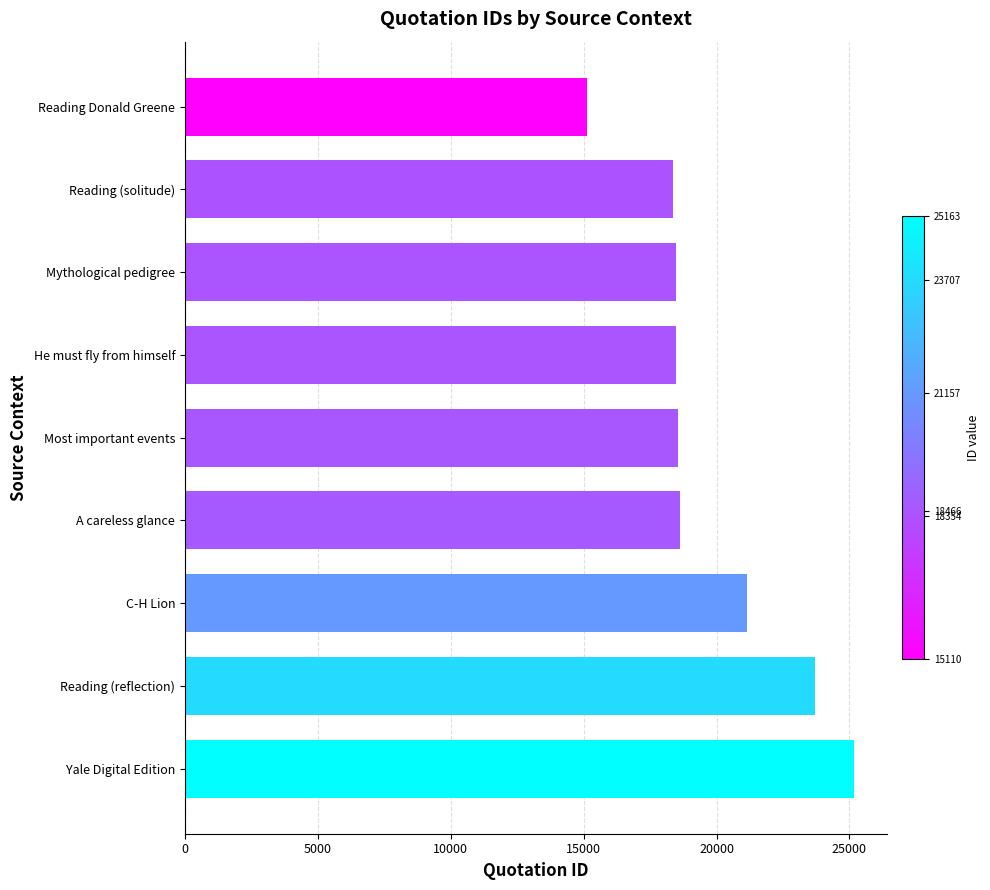

What value does the data have at Yale Digital Edition?

25163